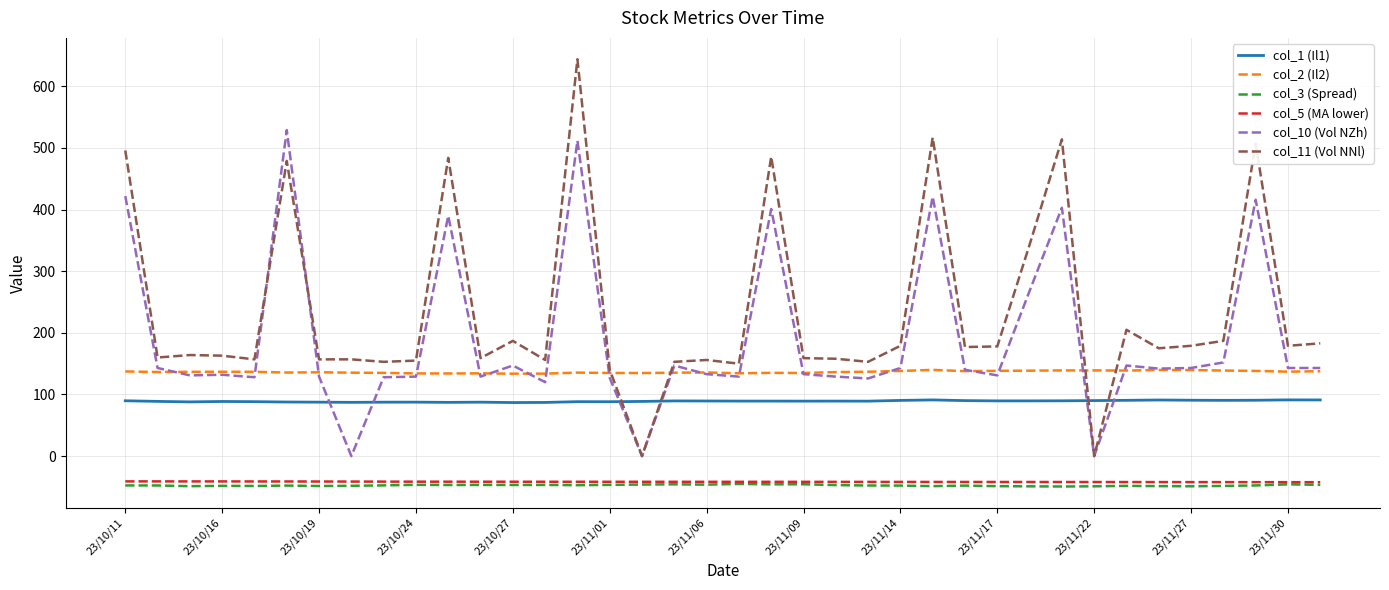

Which series has the largest range (max minus min)?

col_11 (Vol NNl)